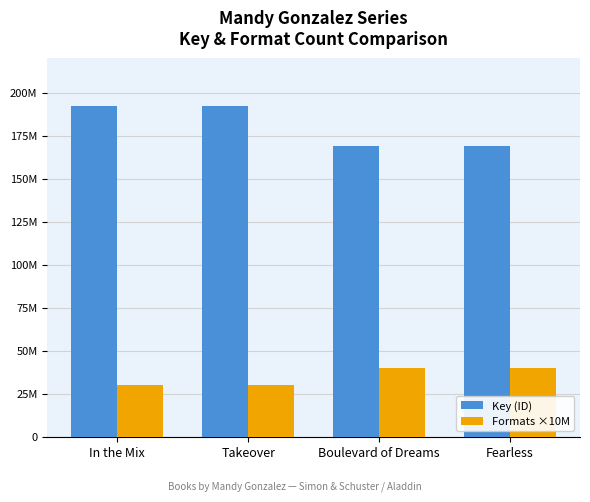

Are the bars grouped side by side (vs. stacked)?

Yes